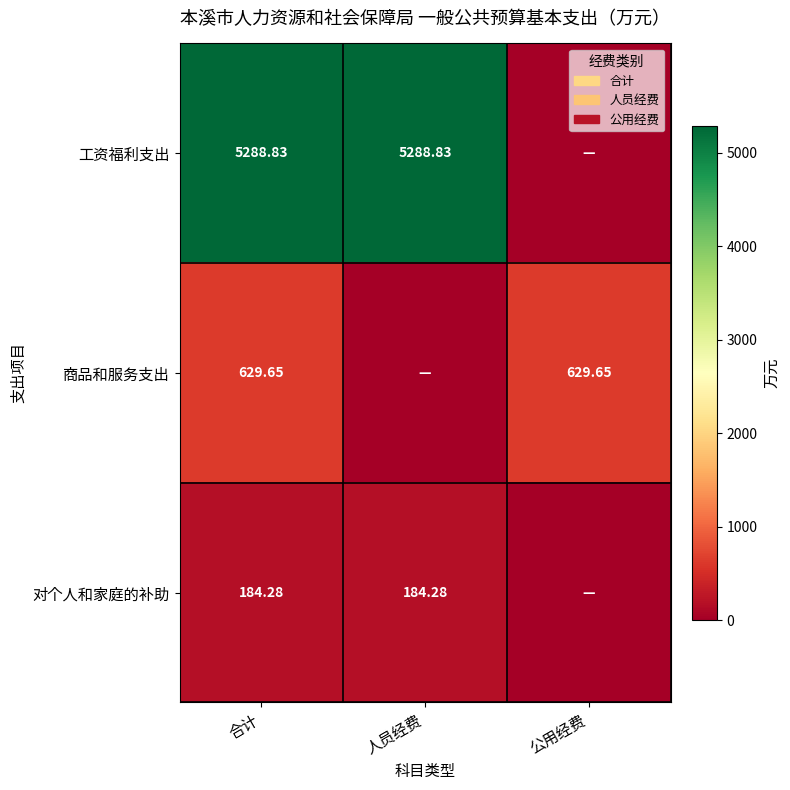

The value of 对个人和家庭的补助 at 合计 is 184.3. True or false?

True